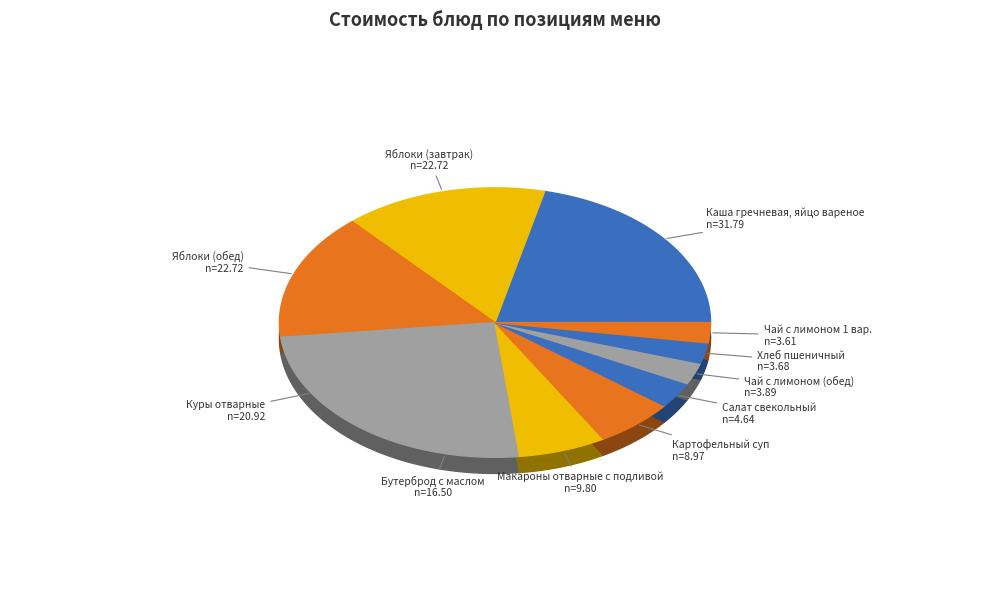

Count the number of slices in the pie.

11